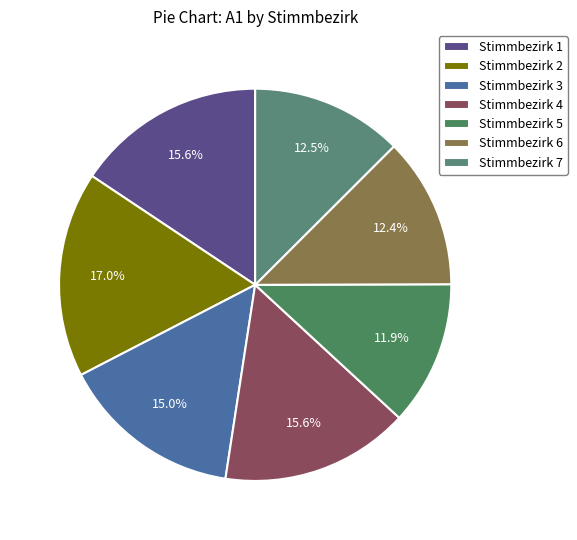

What is the largest slice in the pie chart?

Stimmbezirk 2